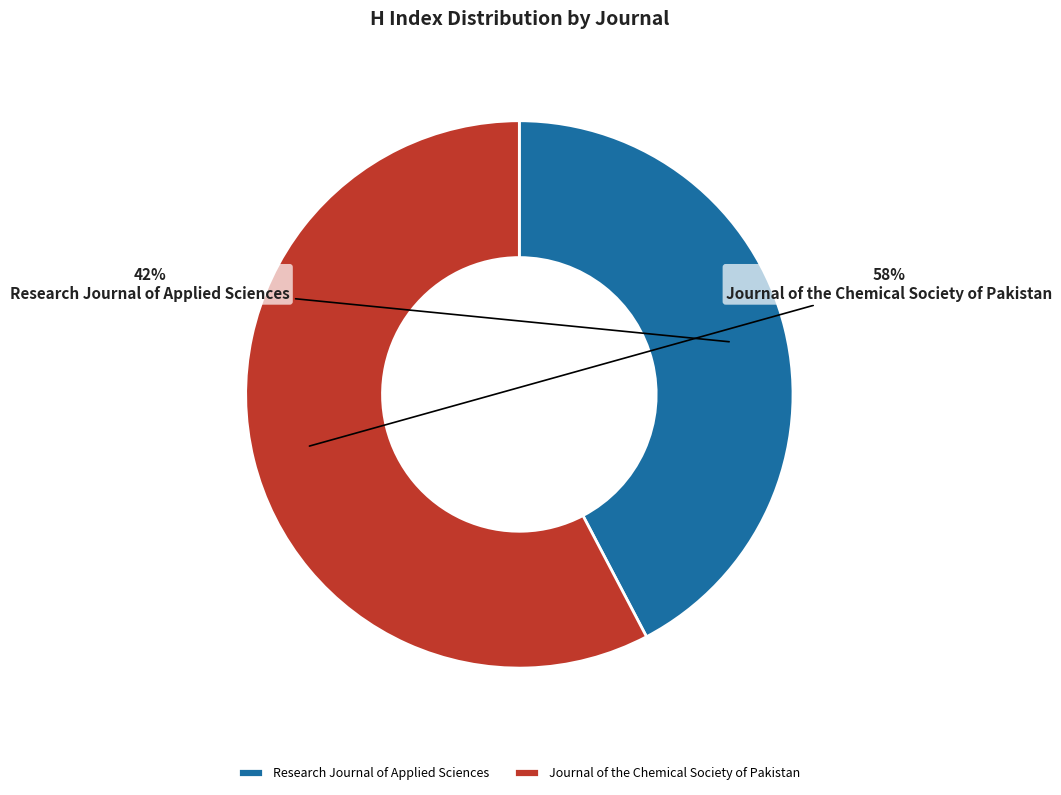

Is it true that Journal of the Chemical Society of Pakistan is 58% of the pie?

True